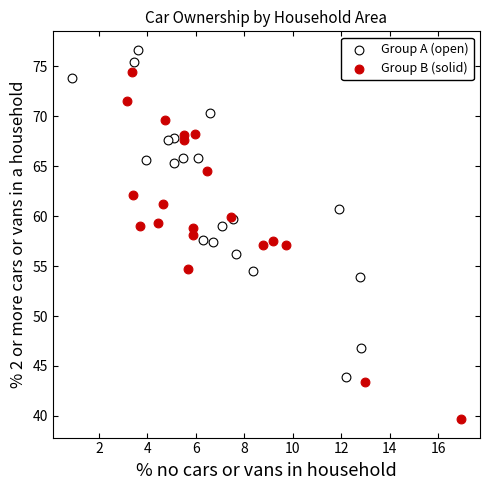

Which series reaches the minimum Y coordinate?

Group B (solid)